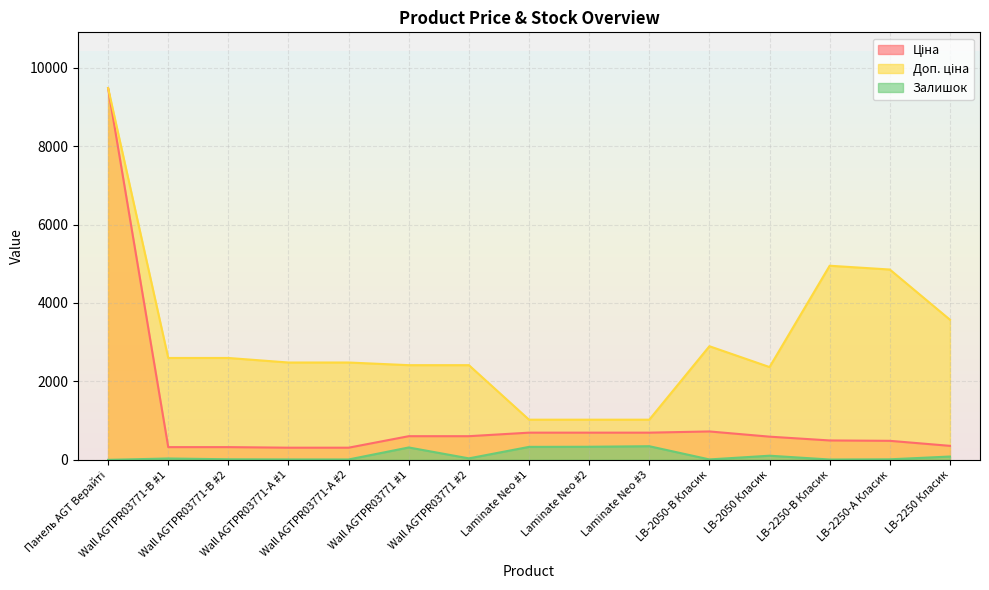

What are all the series names shown in the legend?

Ціна, Доп. ціна, Залишок